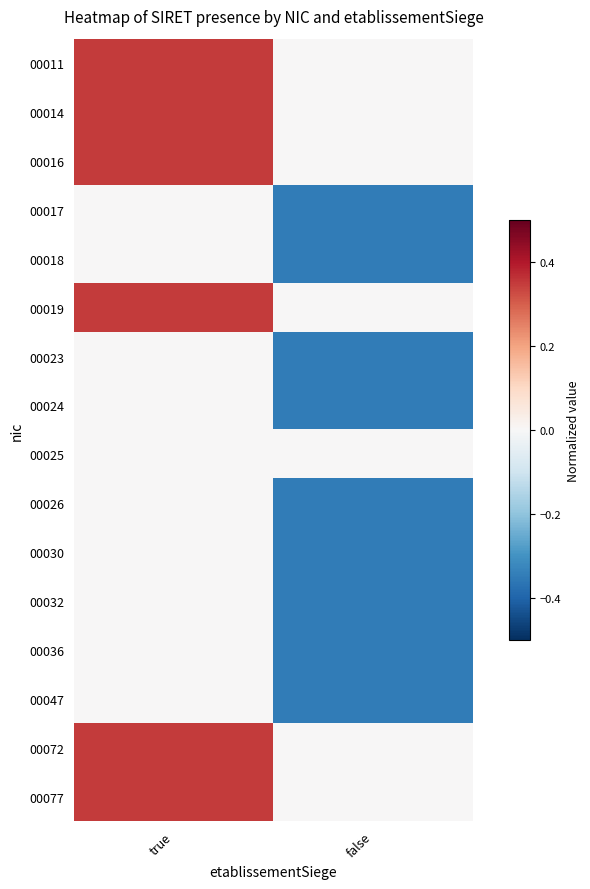

Between true and false, which is larger?

true